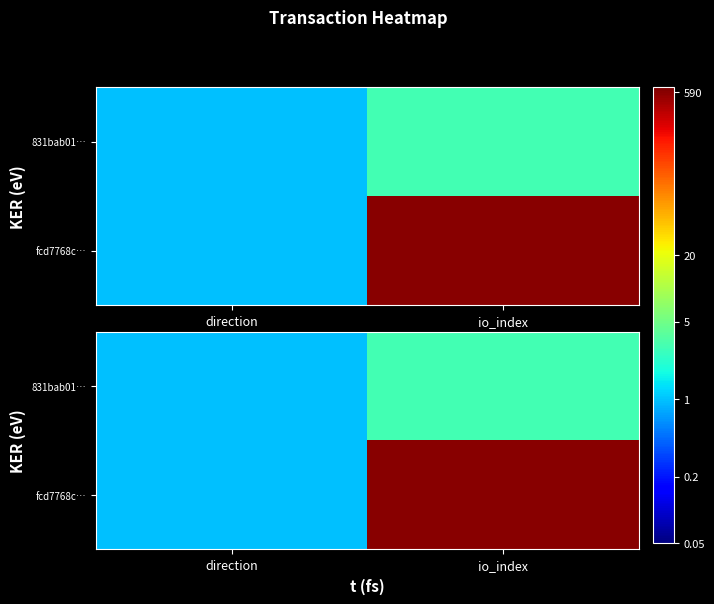

What is the highest value of the fcd7768c… series?

590